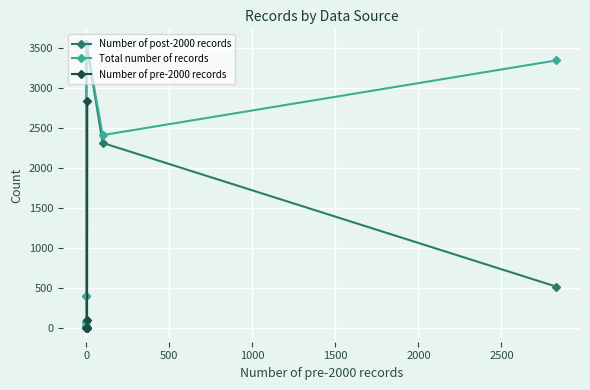

Which series has the widest spread of values?

Number of post-2000 records